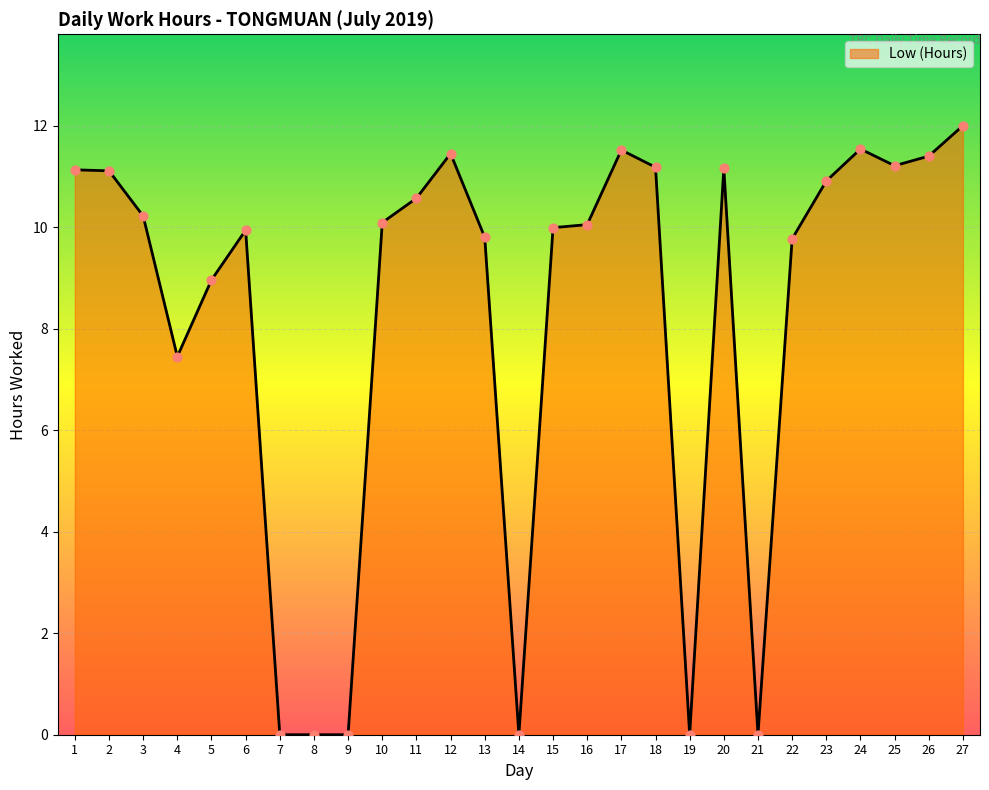

Approximately how many times larger is the value at 11 compared to 22?

1.1